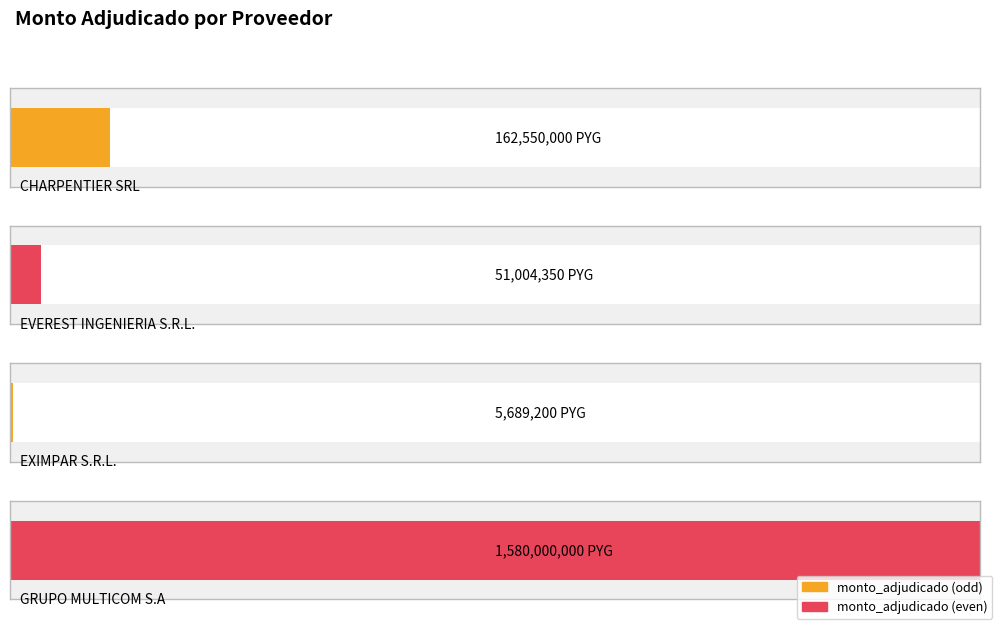

Approximately how many times larger is the value at GRUPO MULTICOM S.A compared to EVEREST INGENIERIA S.R.L.?

31.0